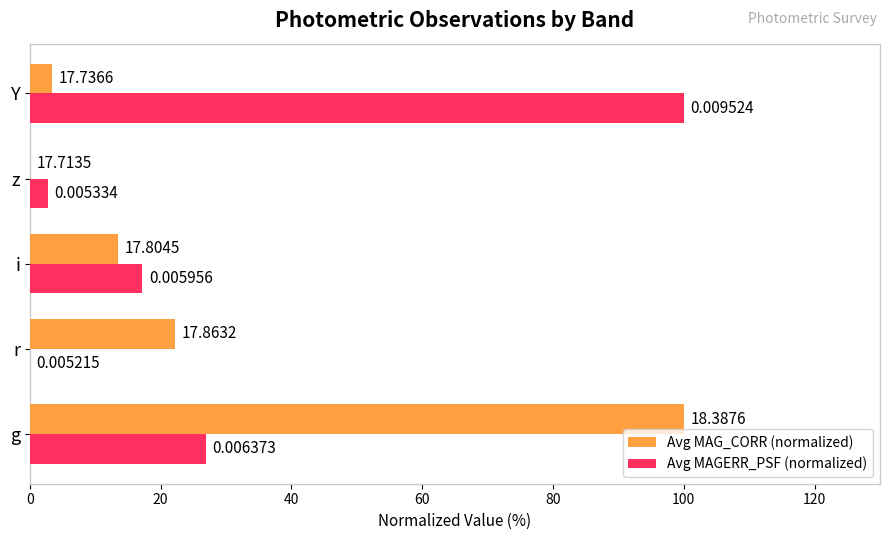

Count the number of categories in the chart.

5